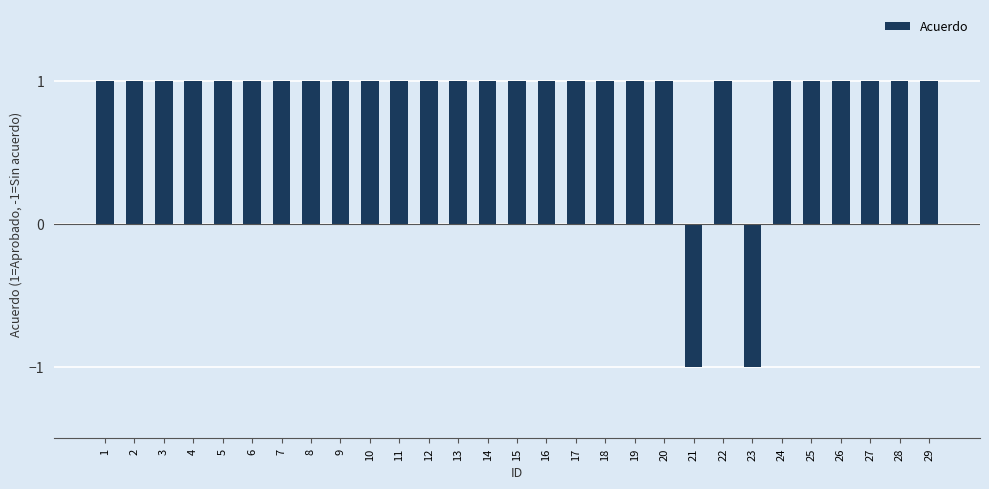

Is it true that the value at 29 is 1?

True